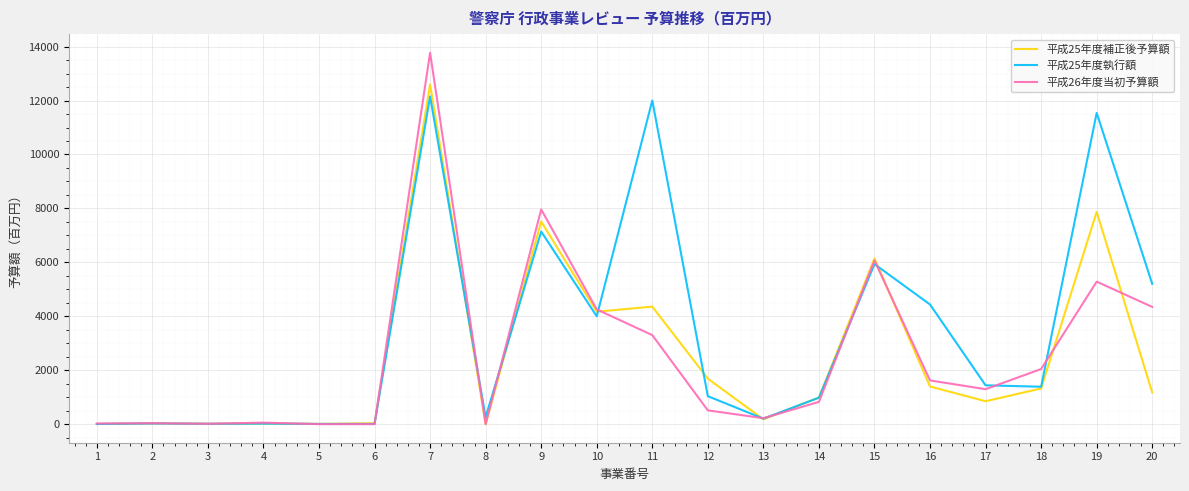

True or false: 平成25年度補正後予算額 has a value of 6143 at 15.

True